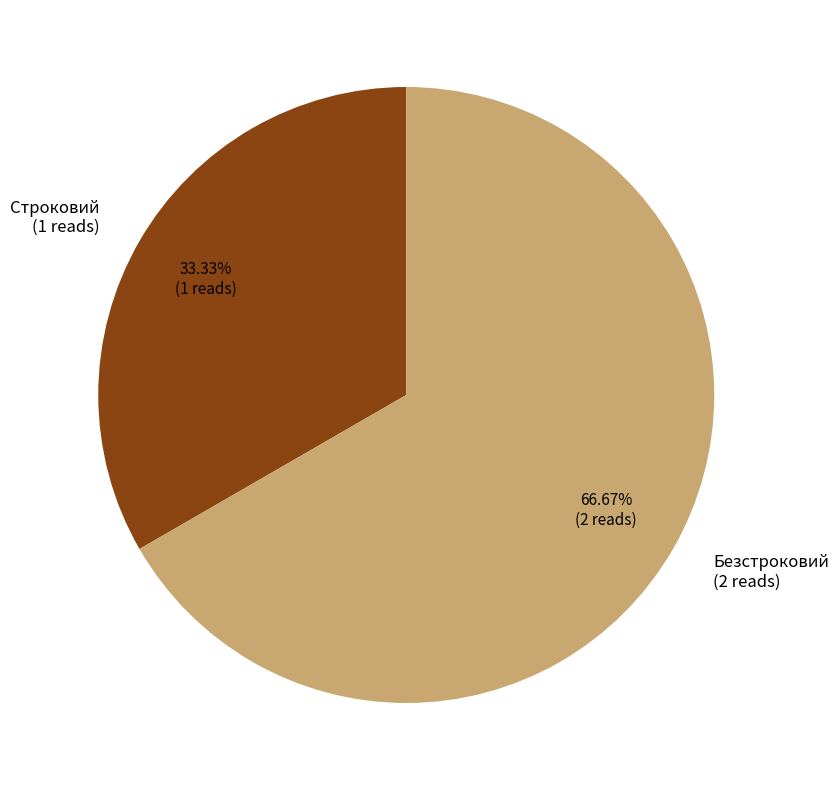

Combined, do Строковий and Безстроковий account for over 50%?

Yes